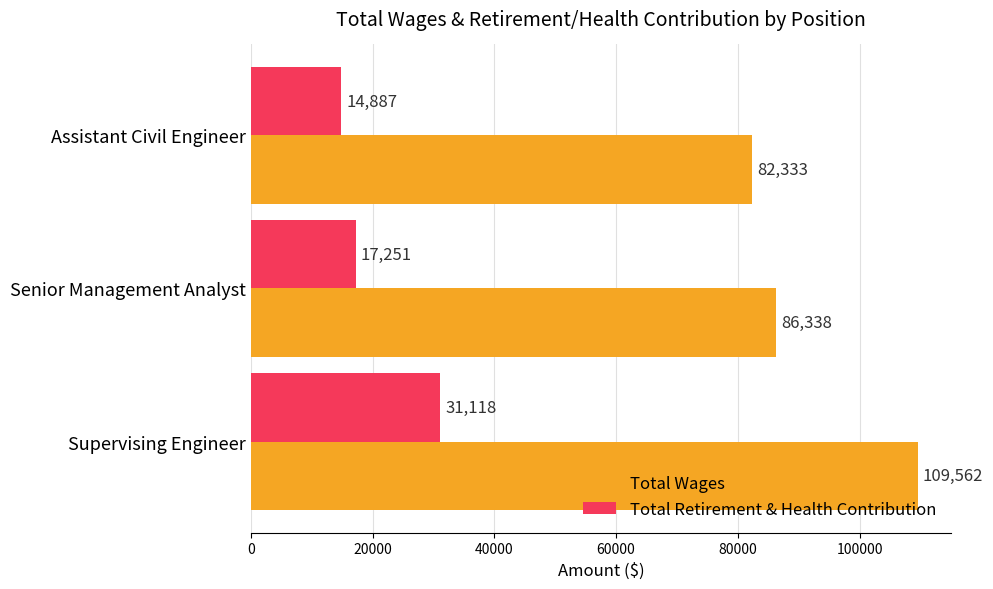

Which series has the widest spread of values?

Total Wages